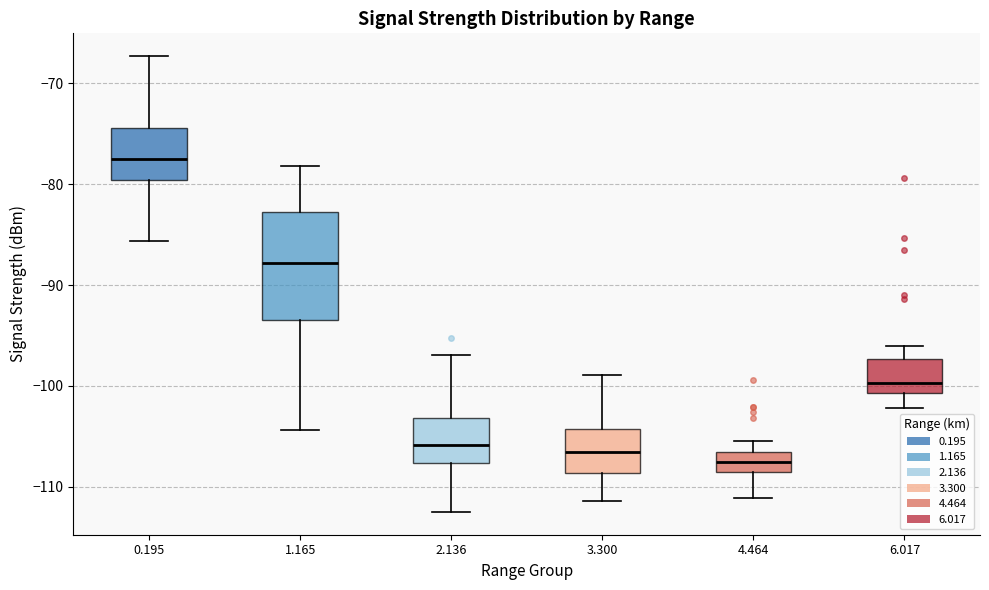

Comparing the boxes themselves (not the whiskers), which one is the tallest?

1.165